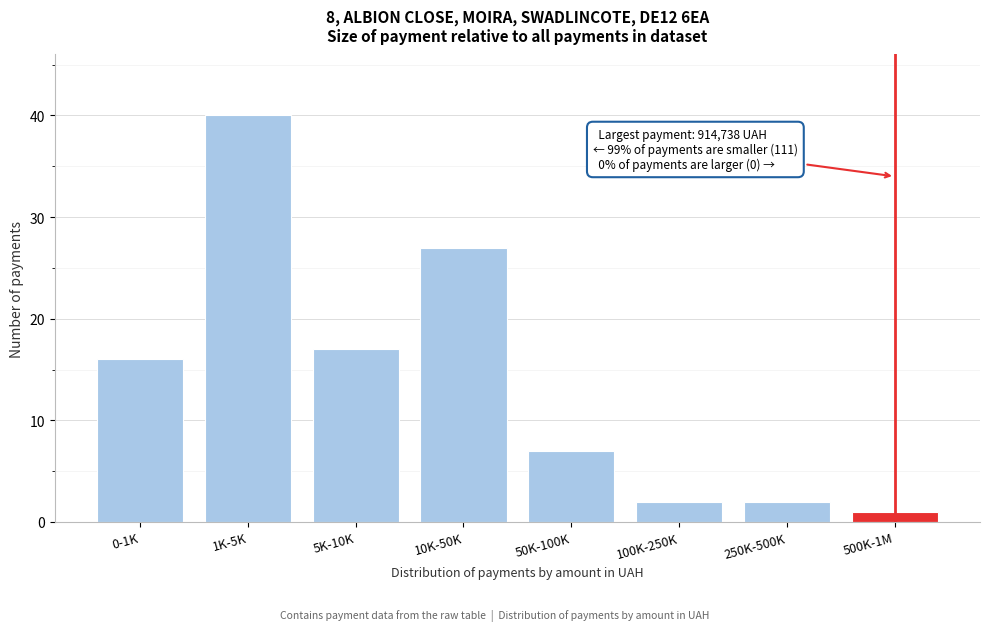

Reading left to right, what are all the values shown in this chart?

16	40	17	27	7	2	2	1